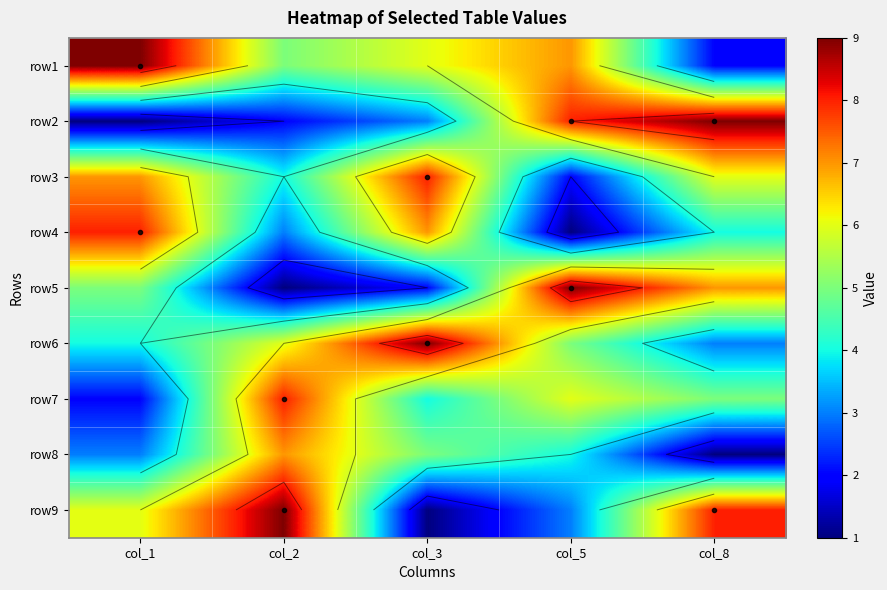

Which series has the largest range (max minus min)?

row2